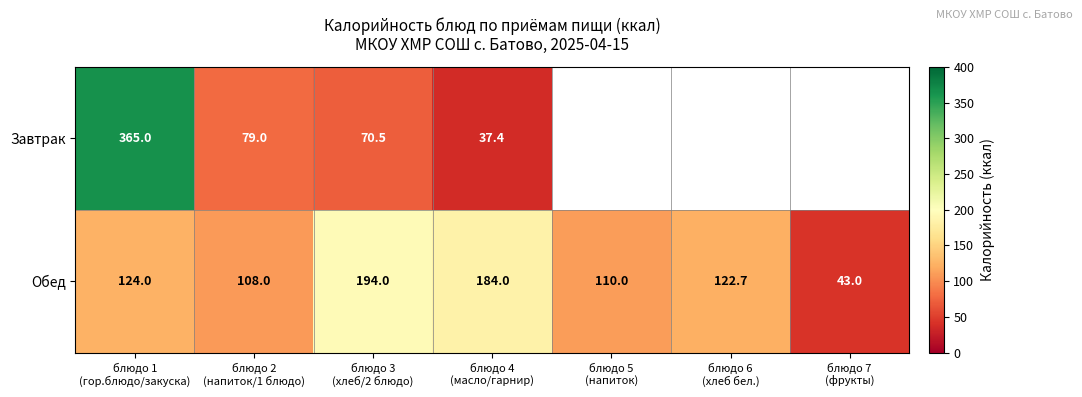

At how many categories does at least one series exceed 135?

3